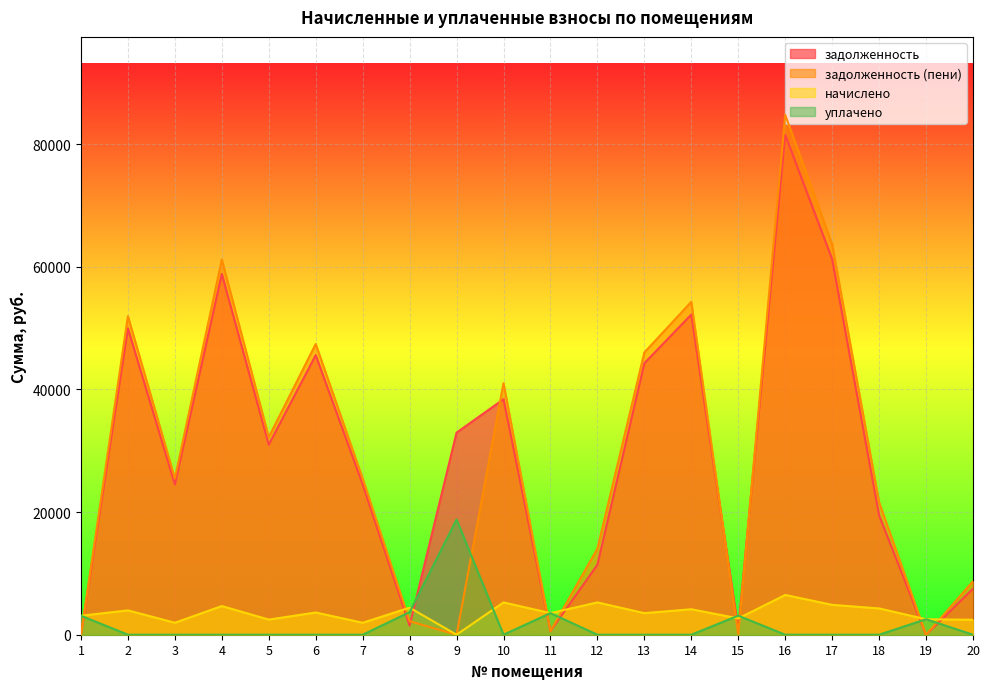

Which label corresponds to the largest value in the chart?

16